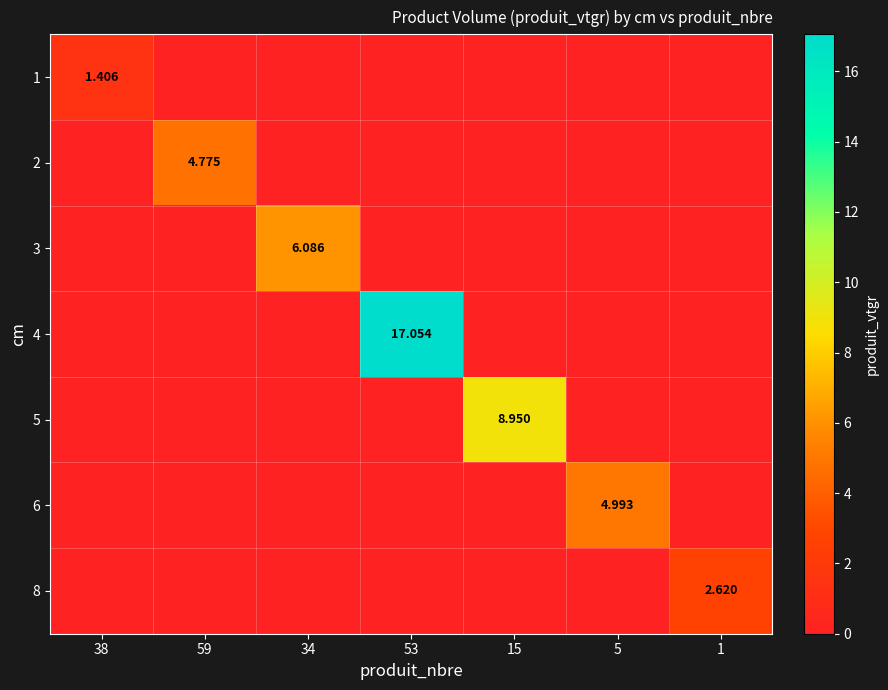

Count the number of data series in this chart.

7